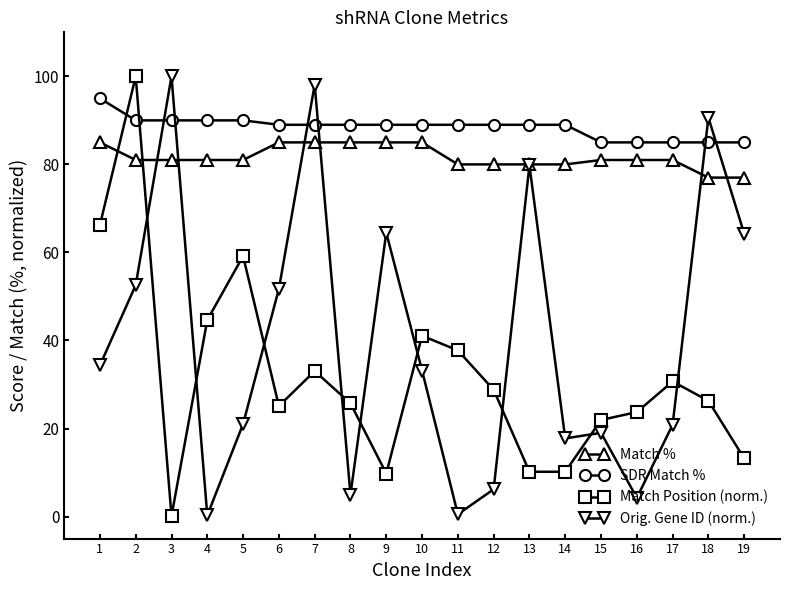

How many series are shown in this chart?

4